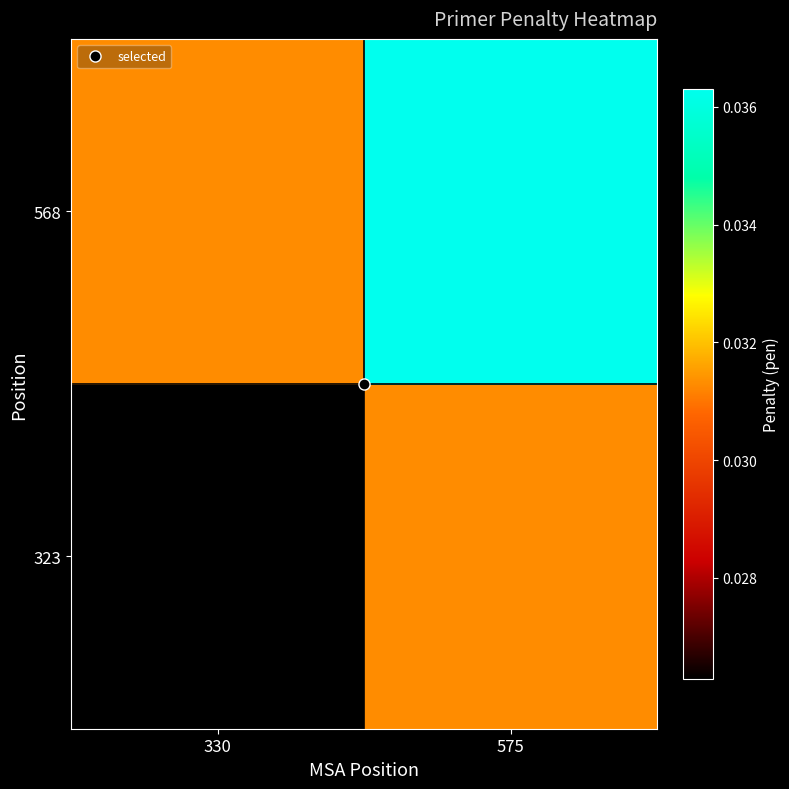

Which series has the widest spread of values?

323